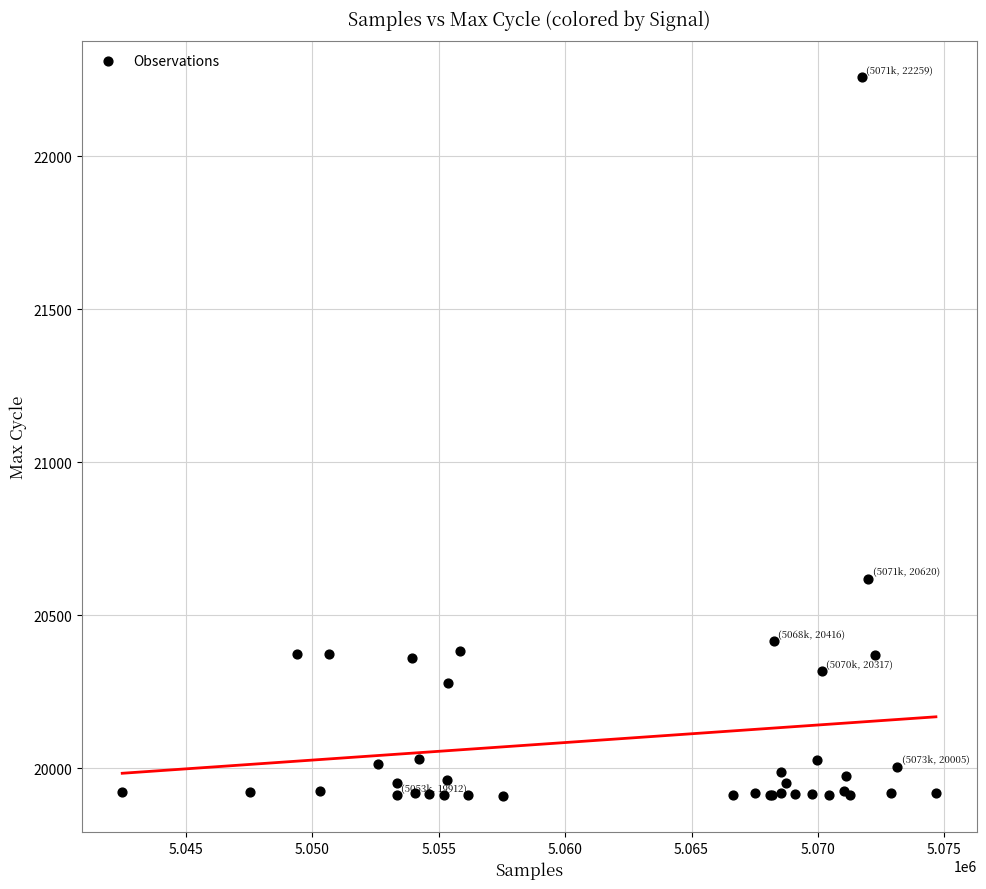

What Y value in the scatter plot is closest to 21083?

20620